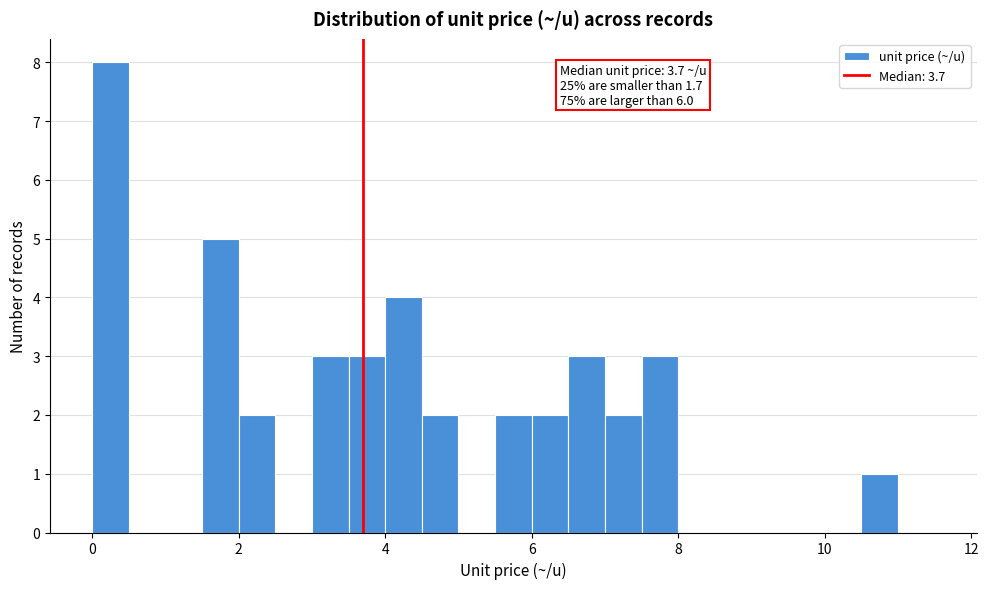

Around what value on the x-axis is the tallest bar? Give the approximate position of its centre, as read against the axis.

0.2